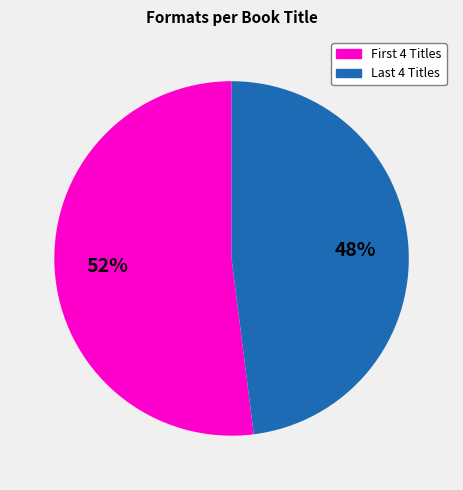

Which category accounts for the majority?

First 4 Titles